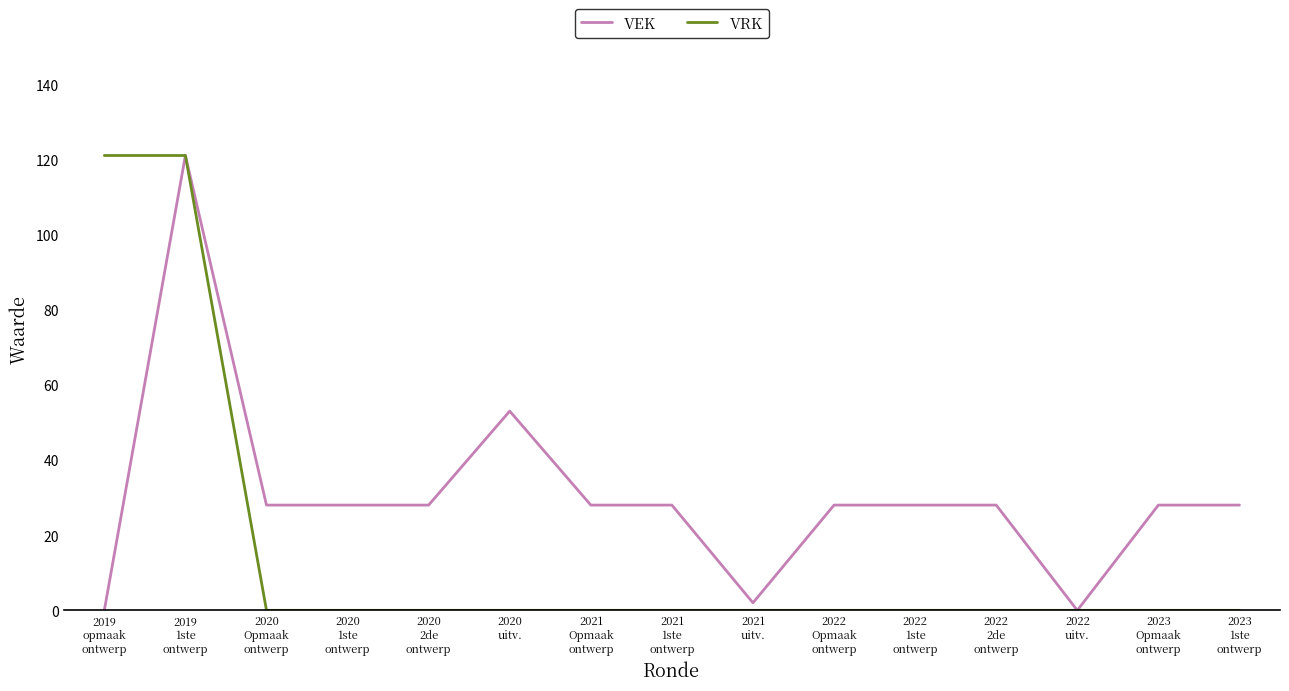

List the series in order of their overall mean, highest first.

VEK, VRK